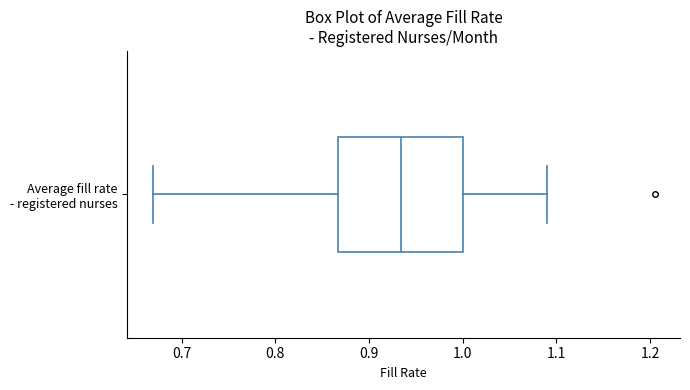

Where is the right edge of the box for Average fill rate - registered nurses on the x-axis? The values are not printed on the chart, so give them approximately, as read against the axis.

1.00